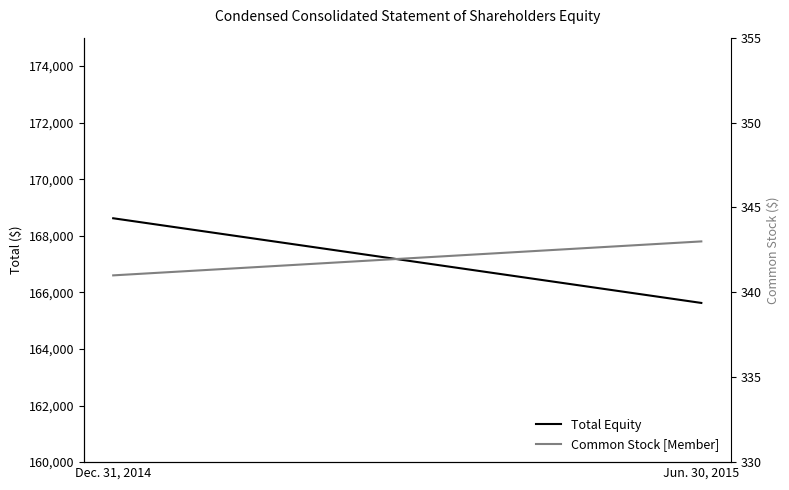

Which category has the highest value in the Common Stock [Member] series?

Jun. 30, 2015